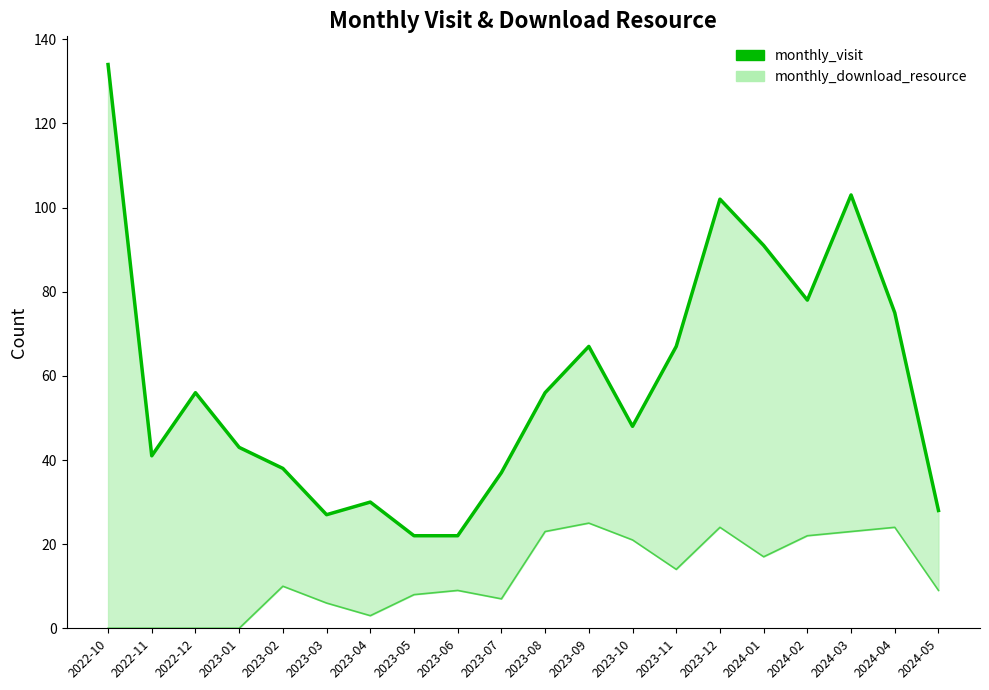

What is the average value?

58